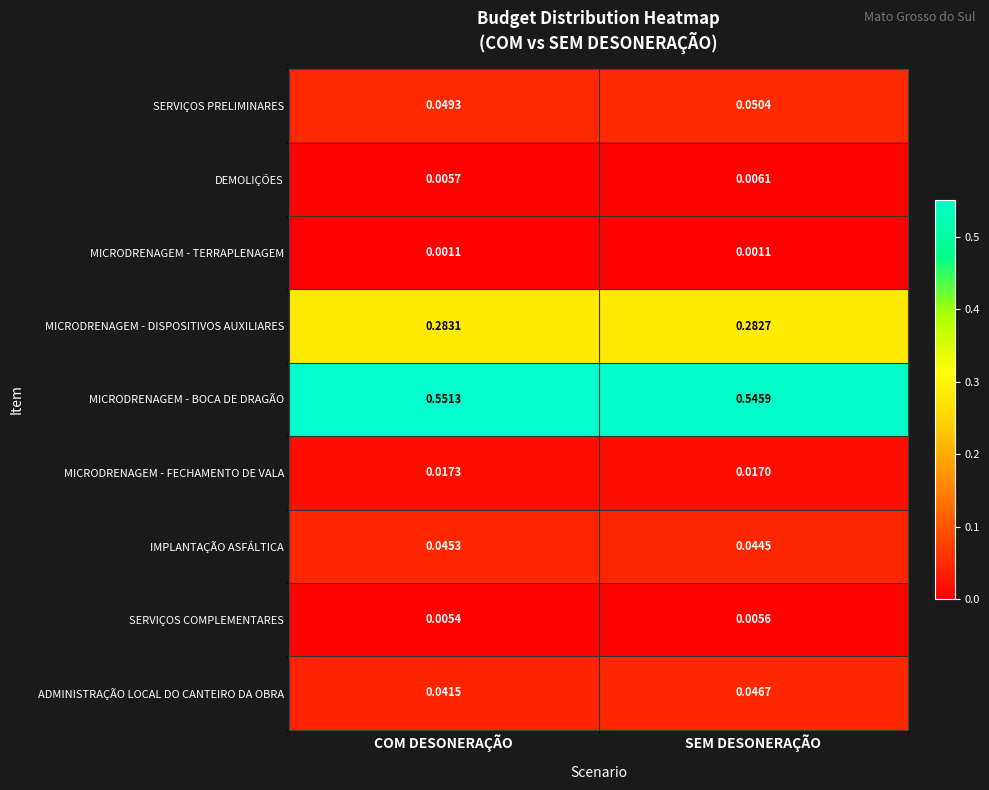

Between COM DESONERAÇÃO and SEM DESONERAÇÃO, which series saw the biggest shift?

MICRODRENAGEM - BOCA DE DRAGÃO